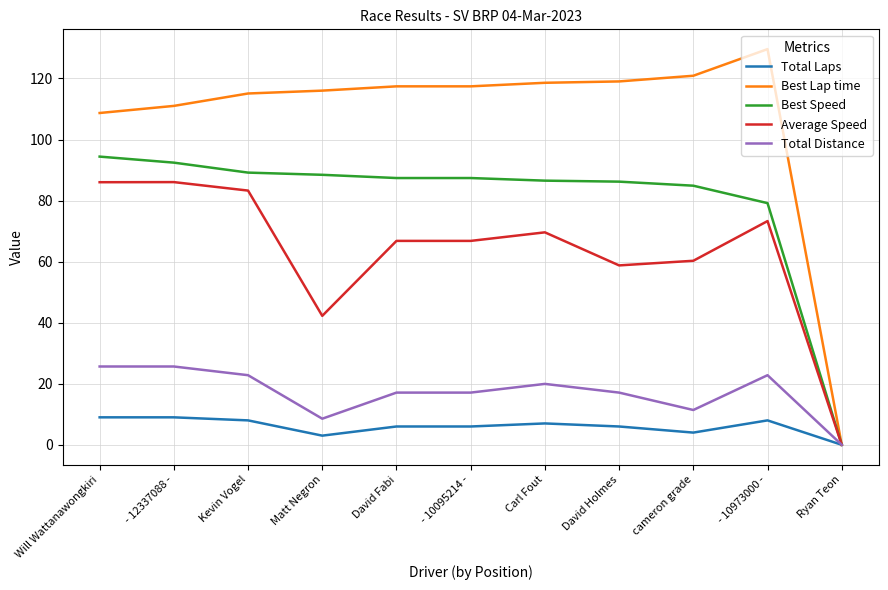

Which series has the largest range (max minus min)?

Best Lap time